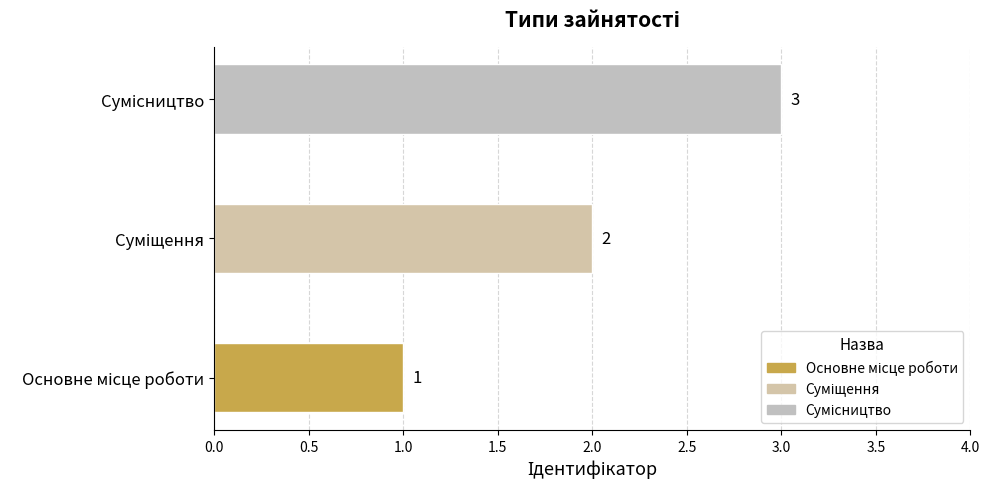

What is the difference between the maximum and second lowest values?

1